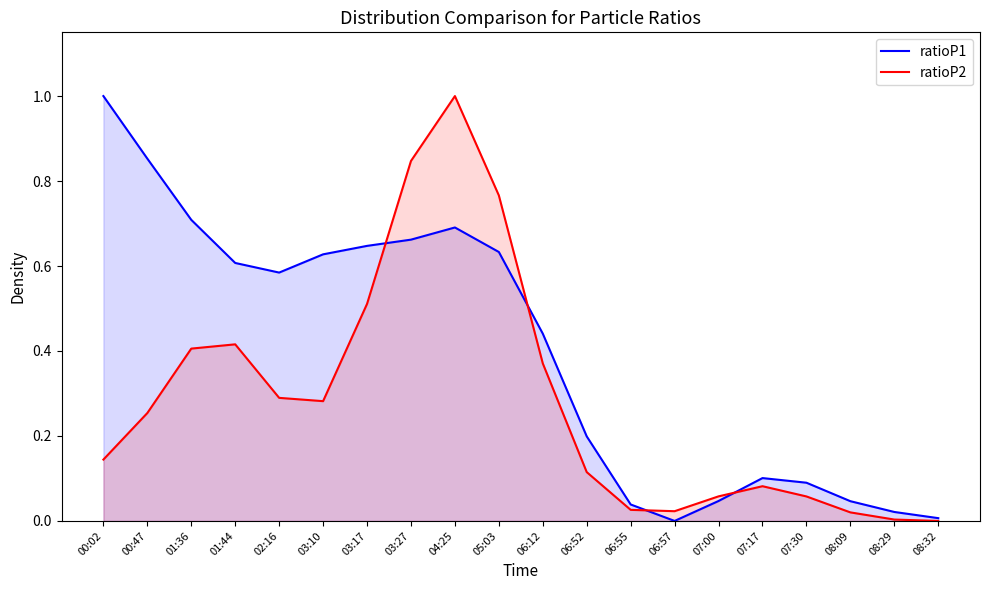

Reading left to right, list all the values displayed in this chart.

ratioP1: 1.0	0.9	0.7	0.6	0.6	0.6	0.6	0.7	0.7	0.6	0.4	0.2	0.0	0.0	0.0	0.1	0.1	0.0	0.0	0.0
ratioP2: 0.1	0.3	0.4	0.4	0.3	0.3	0.5	0.8	1.0	0.8	0.4	0.1	0.0	0.0	0.1	0.1	0.1	0.0	0.0	0.0